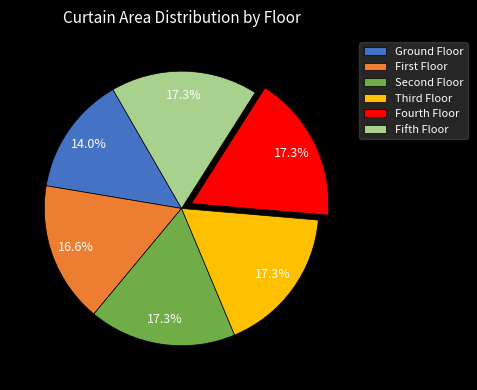

To the nearest percent, what is the difference between the largest and smallest slice percentages?

3%